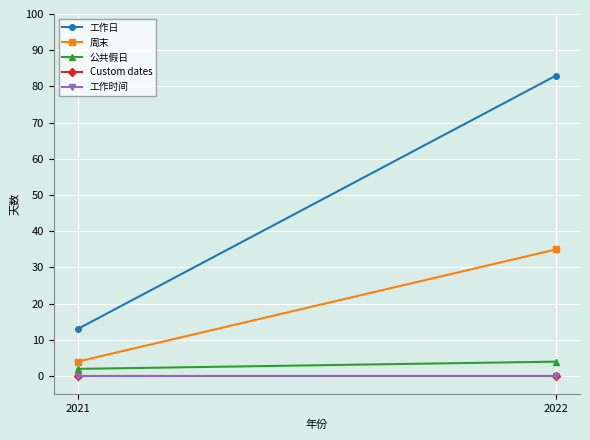

Reading right to left, transcribe all the data shown in this chart.

工作日: 2022=83	2021=13
周末: 2022=35	2021=4
公共假日: 2022=4	2021=2
Custom dates: 2022=0	2021=0
工作时间: 2022=0	2021=0